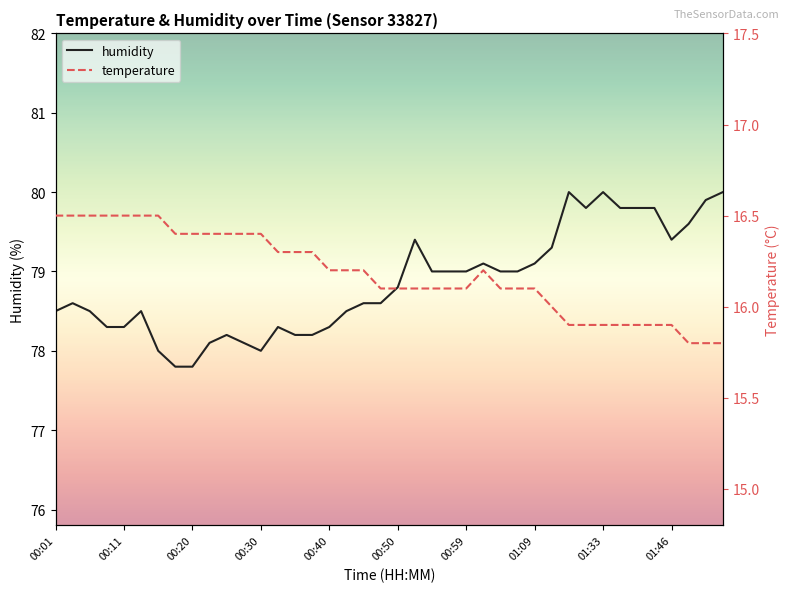

True or false: humidity and temperature cross at least once.

False